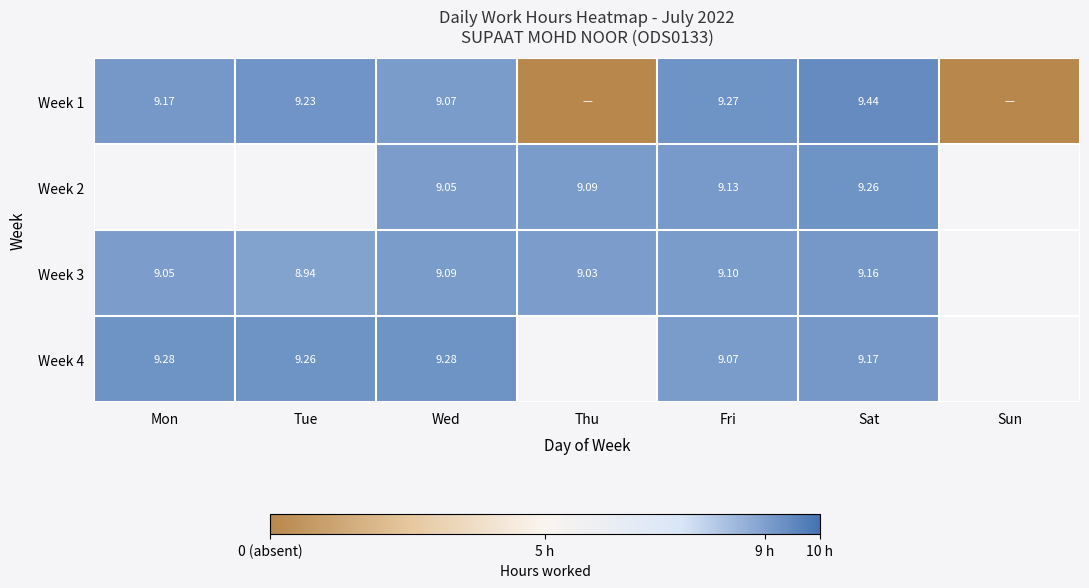

Is the value of Week 1 at Wed greater than the value of Week 3 at Sat?

No